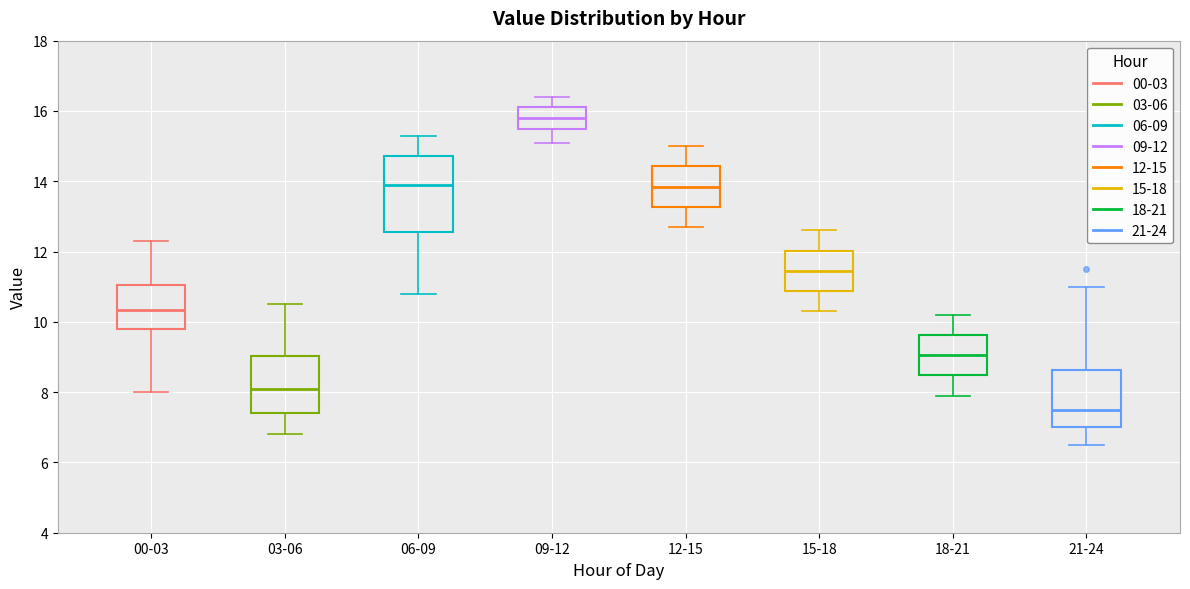

Reading left to right, read every box against the y-axis: the position of its median line, the range the box covers, and the ends of its whiskers. The values are not printed on the chart, so give them approximately, as read against the axis.

00-03: median 10.4, box 9.8 to 11.0, whiskers 8.0 to 12.4
03-06: median 8.2, box 7.4 to 9.0, whiskers 6.8 to 10.6
06-09: median 14.0, box 12.6 to 14.8, whiskers 10.8 to 15.4
09-12: median 15.8, box 15.6 to 16.2, whiskers 15.2 to 16.4
12-15: median 13.8, box 13.2 to 14.4, whiskers 12.8 to 15.0
15-18: median 11.4, box 10.8 to 12.0, whiskers 10.4 to 12.6
18-21: median 9.0, box 8.4 to 9.6, whiskers 8.0 to 10.2
21-24: median 7.6, box 7.0 to 8.6, whiskers 6.6 to 11.0